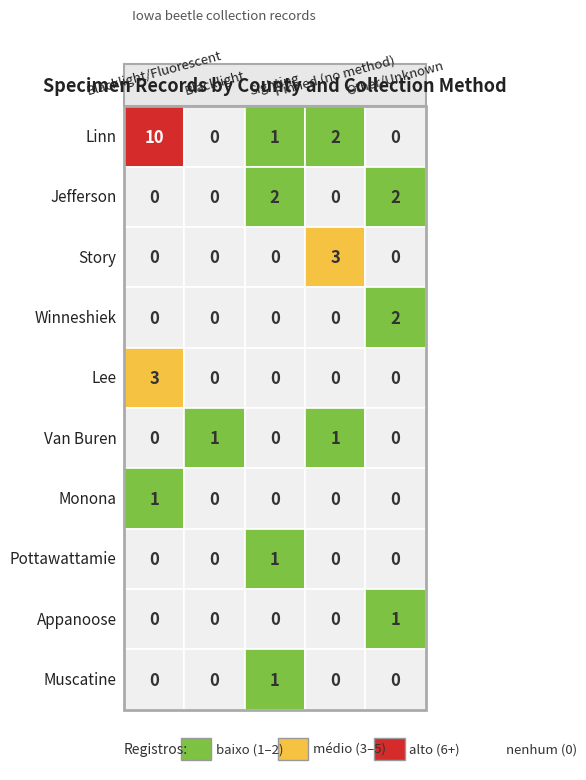

Reading left to right, list all the values displayed in this chart.

Linn: 10	0	1	2	0
Jefferson: 0	0	2	0	2
Story: 0	0	0	3	0
Winneshiek: 0	0	0	0	2
Lee: 3	0	0	0	0
Van Buren: 0	1	0	1	0
Monona: 1	0	0	0	0
Pottawattamie: 0	0	1	0	0
Appanoose: 0	0	0	0	1
Muscatine: 0	0	1	0	0